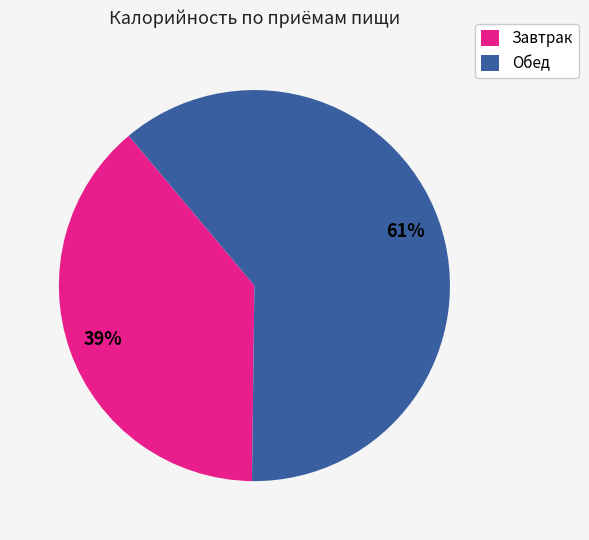

Is there any slice that represents more than half of the pie?

Yes